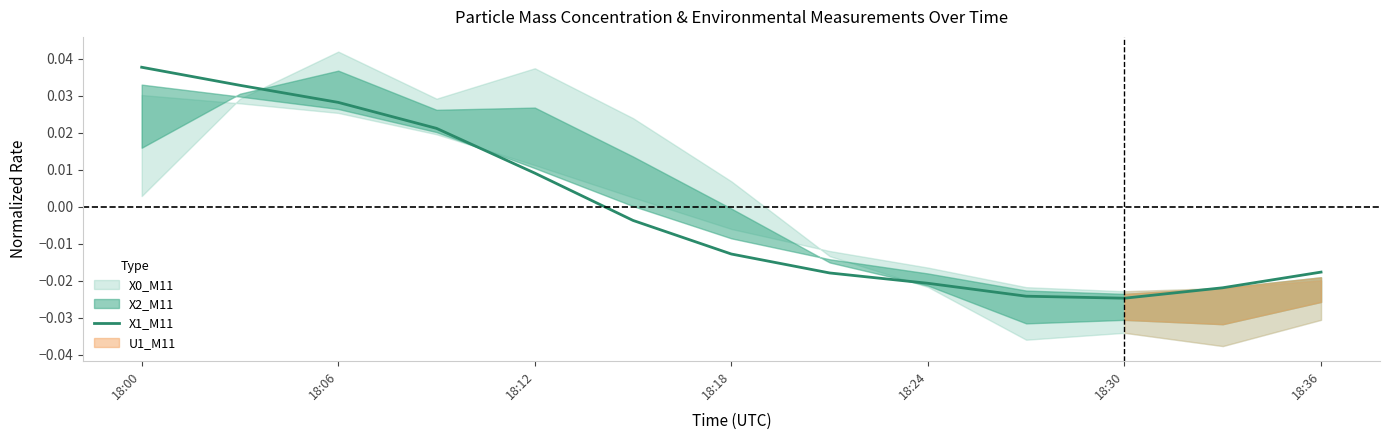

Count the number of values greater than 0.

5